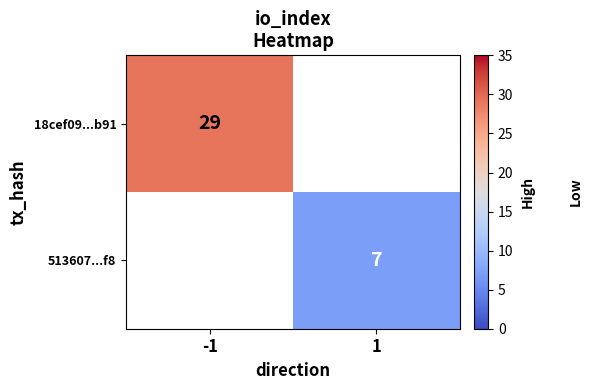

Which has a higher value, 1 or -1?

-1